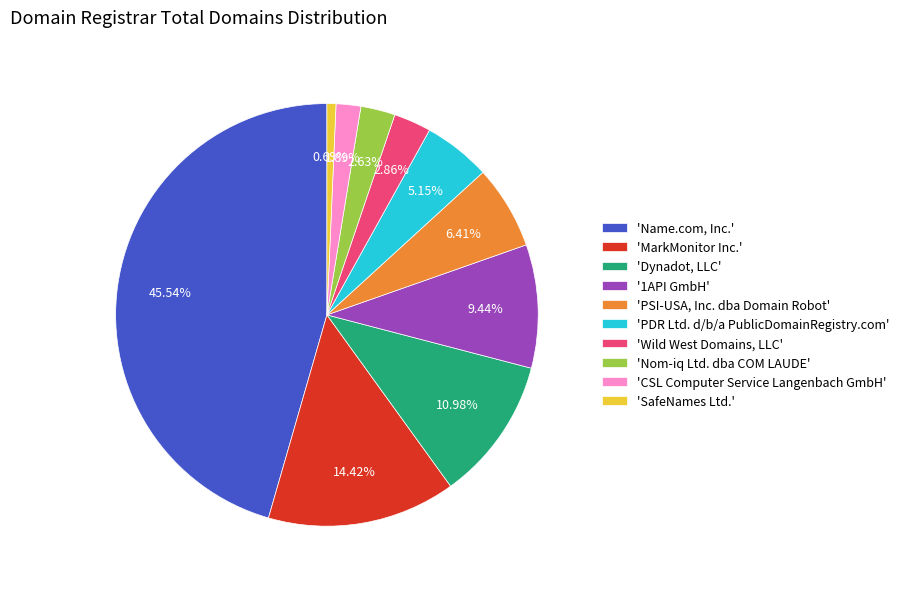

Rank the categories by value from lowest to highest.

'SafeNames Ltd.', 'CSL Computer Service Langenbach GmbH', 'Nom-iq Ltd. dba COM LAUDE', 'Wild West Domains, LLC', 'PDR Ltd. d/b/a PublicDomainRegistry.com', 'PSI-USA, Inc. dba Domain Robot', '1API GmbH', 'Dynadot, LLC', 'MarkMonitor Inc.', 'Name.com, Inc.'